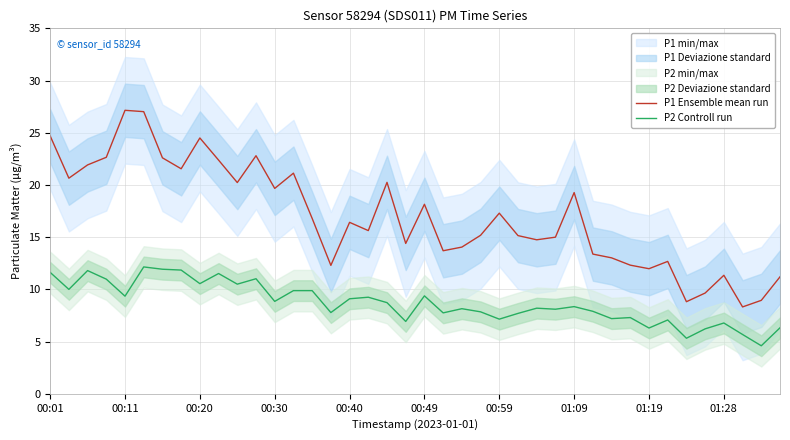

At which label does P1 Ensemble mean run first exceed 16?

00:01